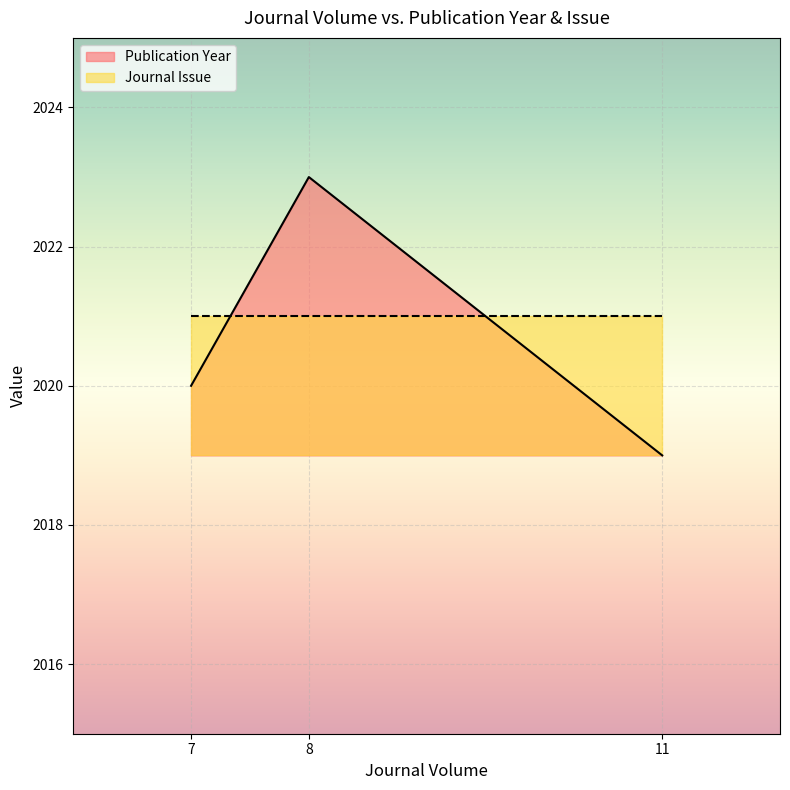

What is the value of the 1st point from the left?

2020